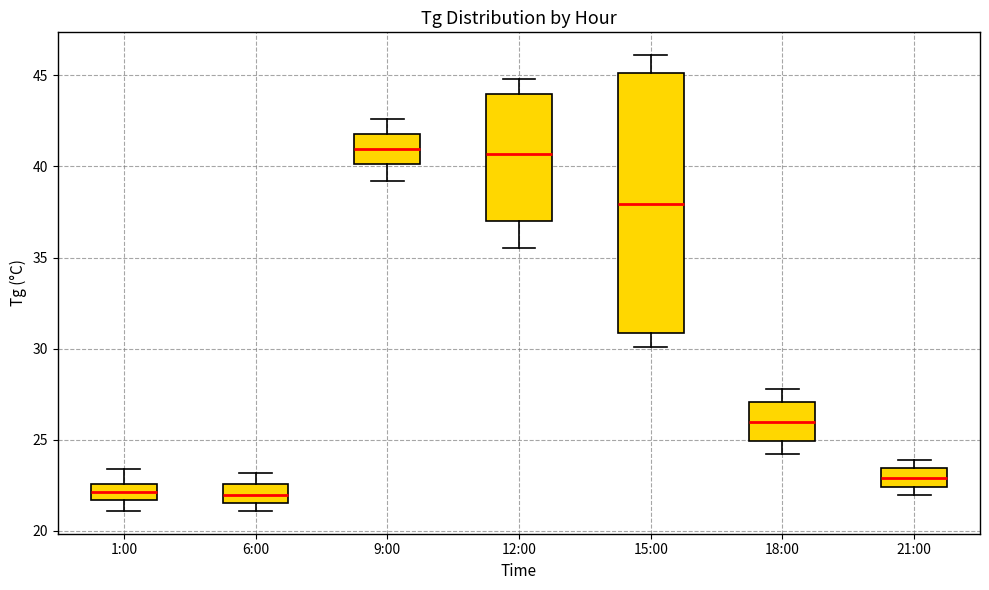

Reading left to right, read every box against the y-axis: the position of its median line, the range the box covers, and the ends of its whiskers. The values are not printed on the chart, so give them approximately, as read against the axis.

1:00: median 22.0, box 21.5 to 22.5, whiskers 21.0 to 23.5
6:00: median 22.0, box 21.5 to 22.5, whiskers 21.0 to 23.0
9:00: median 41.0, box 40.0 to 42.0, whiskers 39.0 to 42.5
12:00: median 40.5, box 37.0 to 44.0, whiskers 35.5 to 45.0
15:00: median 38.0, box 31.0 to 45.0, whiskers 30.0 to 46.0
18:00: median 26.0, box 25.0 to 27.0, whiskers 24.0 to 28.0
21:00: median 23.0, box 22.5 to 23.5, whiskers 22.0 to 24.0